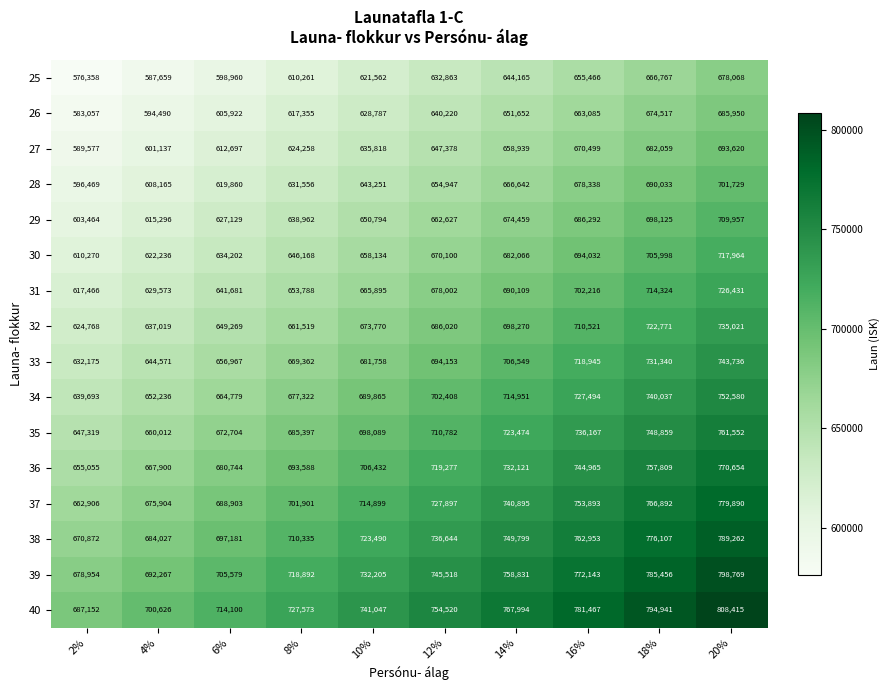

At which label is 37 closest to 721398?

10%